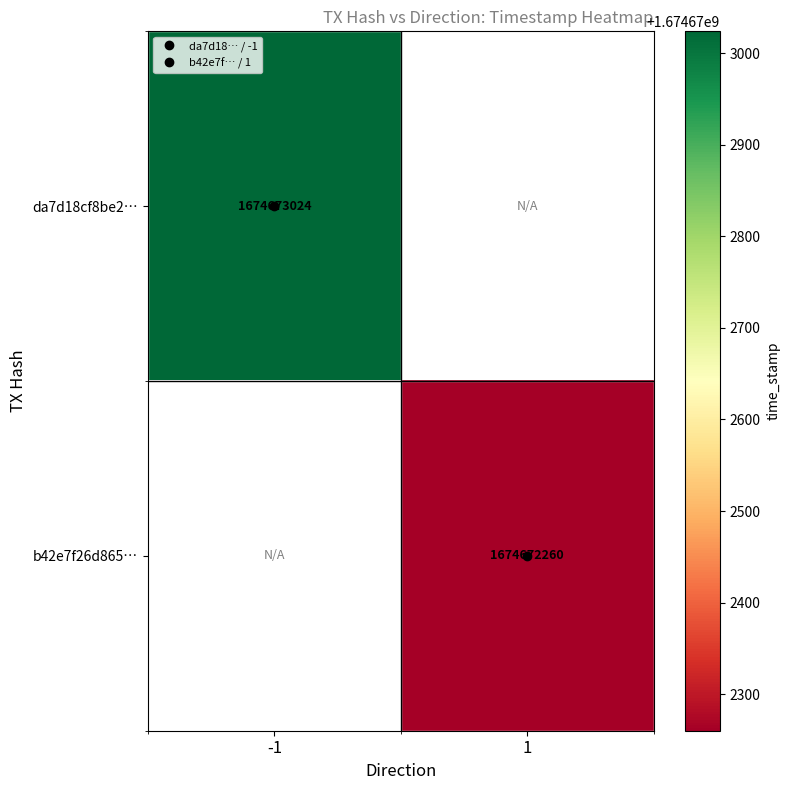

The value of da7d18cf8be2974e07ab24ea70b48cab5db3180 at 1 is 2630607230. True or false?

False